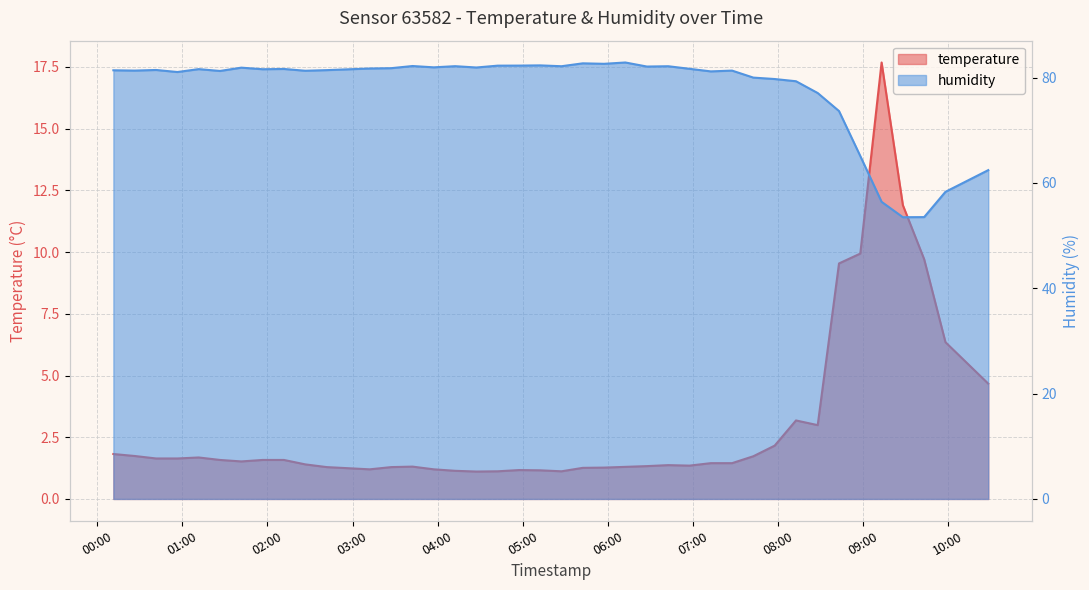

What is the value of the humidity point at the 16th from the left?

82.2